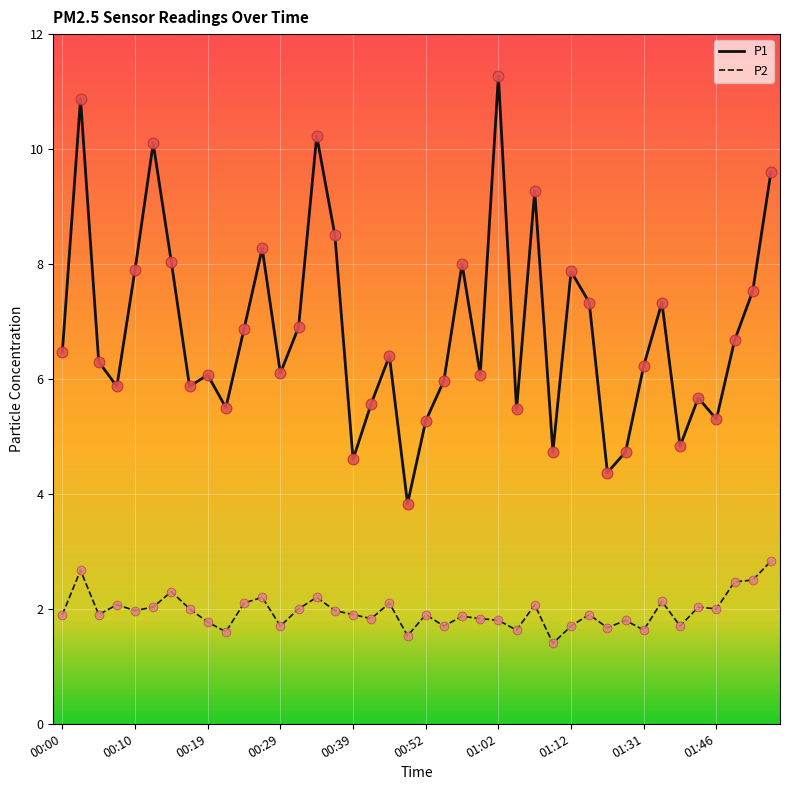

Which series has the largest total across all categories?

P1